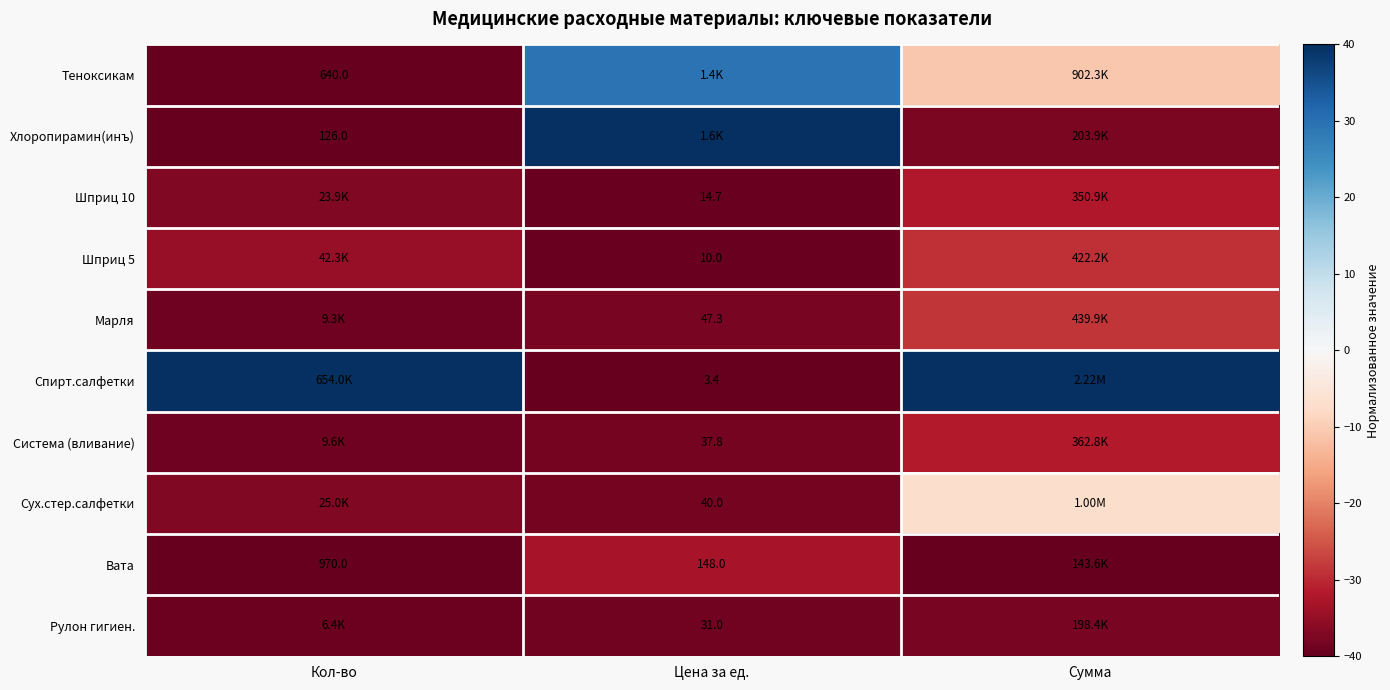

Which category has the lowest value across all series?

Кол-во